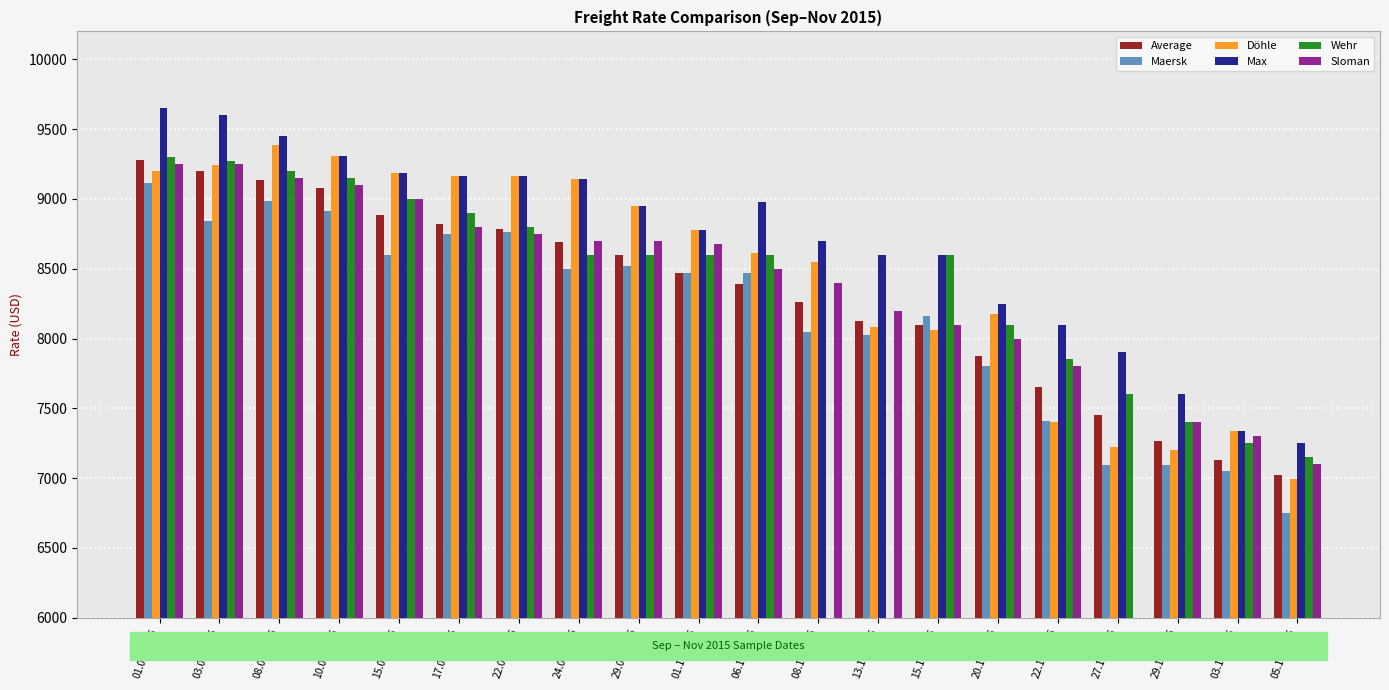

Which series has the largest total across all categories?

Max